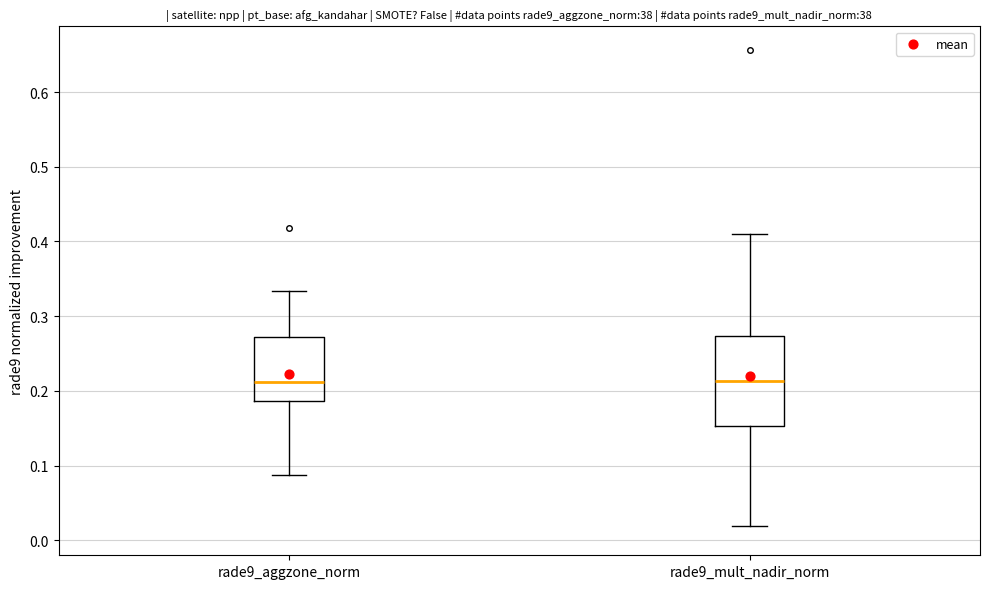

Where does the upper whisker of the box for rade9_aggzone_norm end on the y-axis? The values are not printed on the chart, so give them approximately, as read against the axis.

0.33